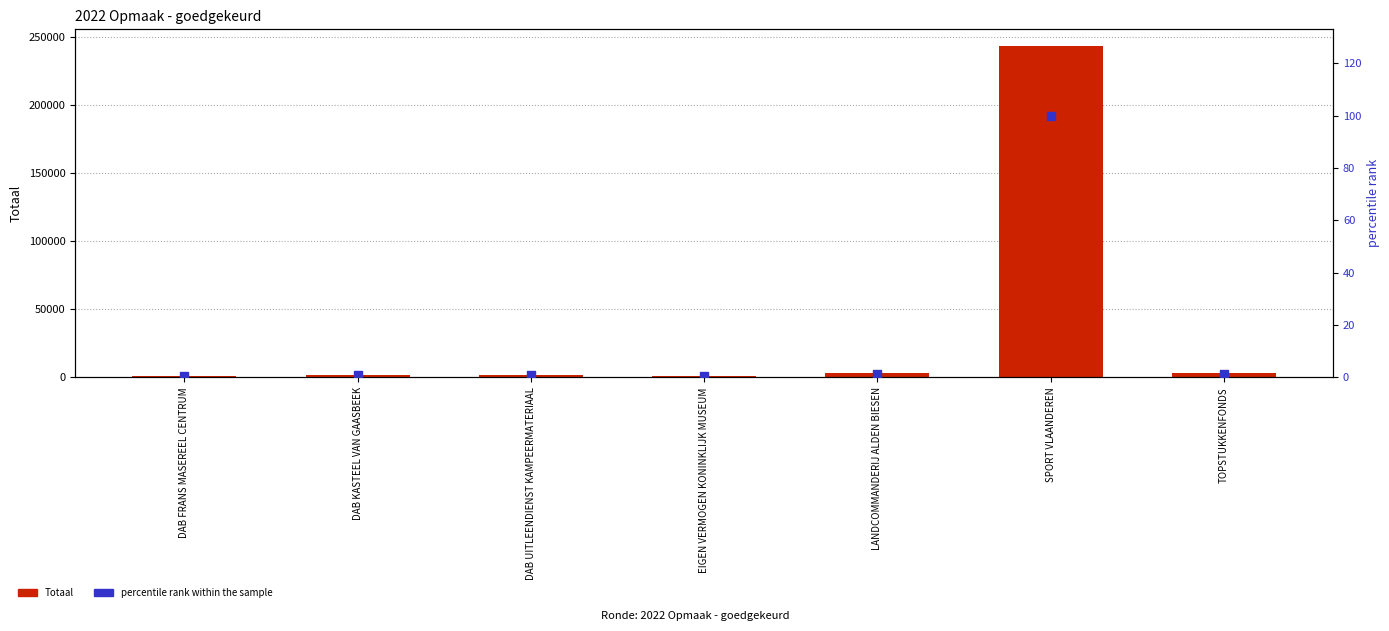

At which category is the sum across all series the highest?

SPORT VLAANDEREN